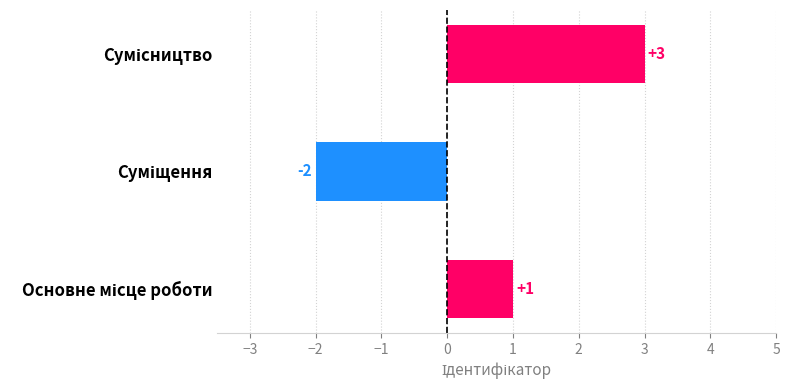

What position from the right is Основне місце роботи?

3